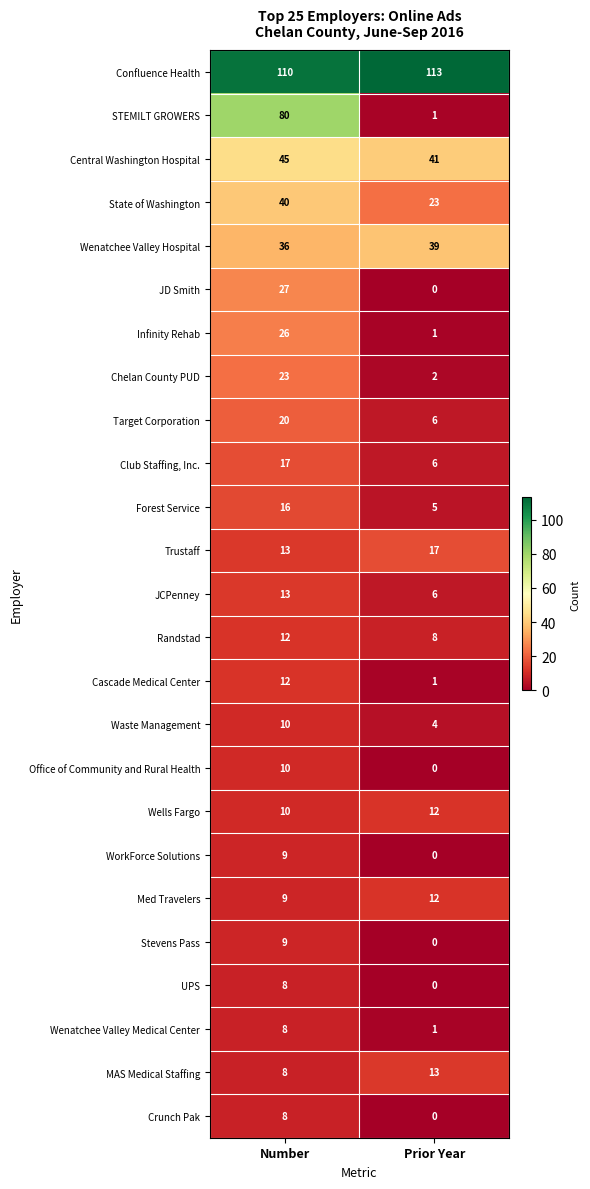

Which series has the largest total across all categories?

Confluence Health